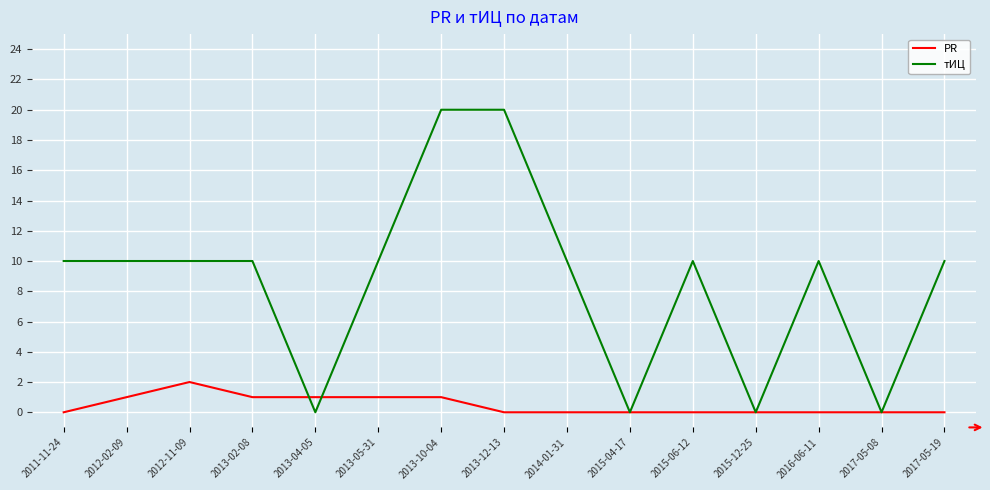

Reading left to right, extract all data points from this chart.

PR: 0	1	2	1	1	1	1	0	0	0	0	0	0	0	0
тИЦ: 10	10	10	10	0	10	20	20	10	0	10	0	10	0	10